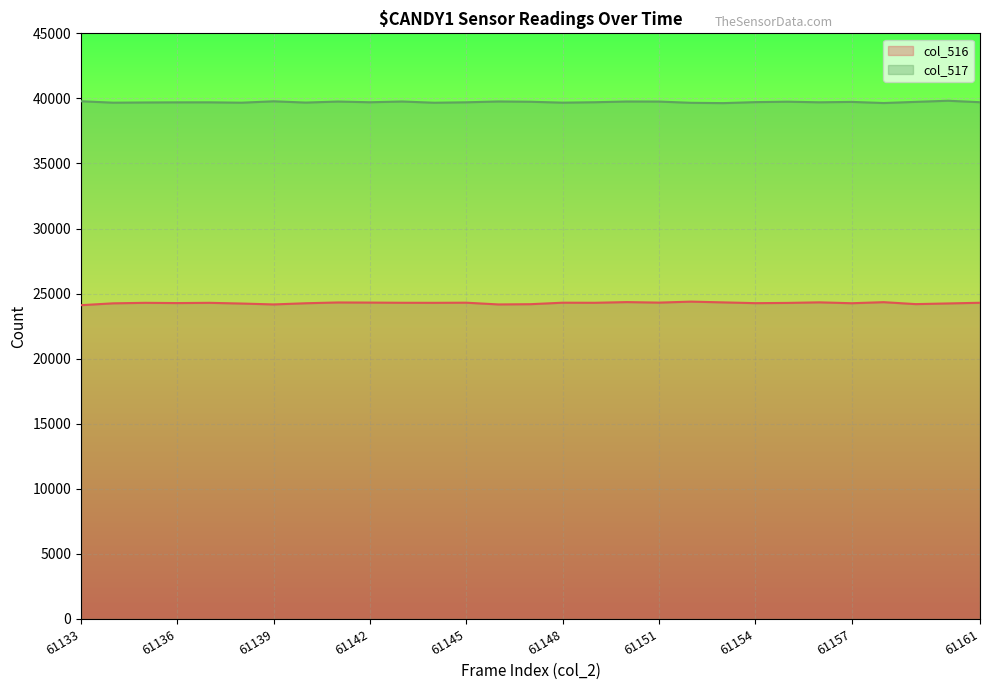

The value of col_516 at 61153 is 24327. True or false?

True